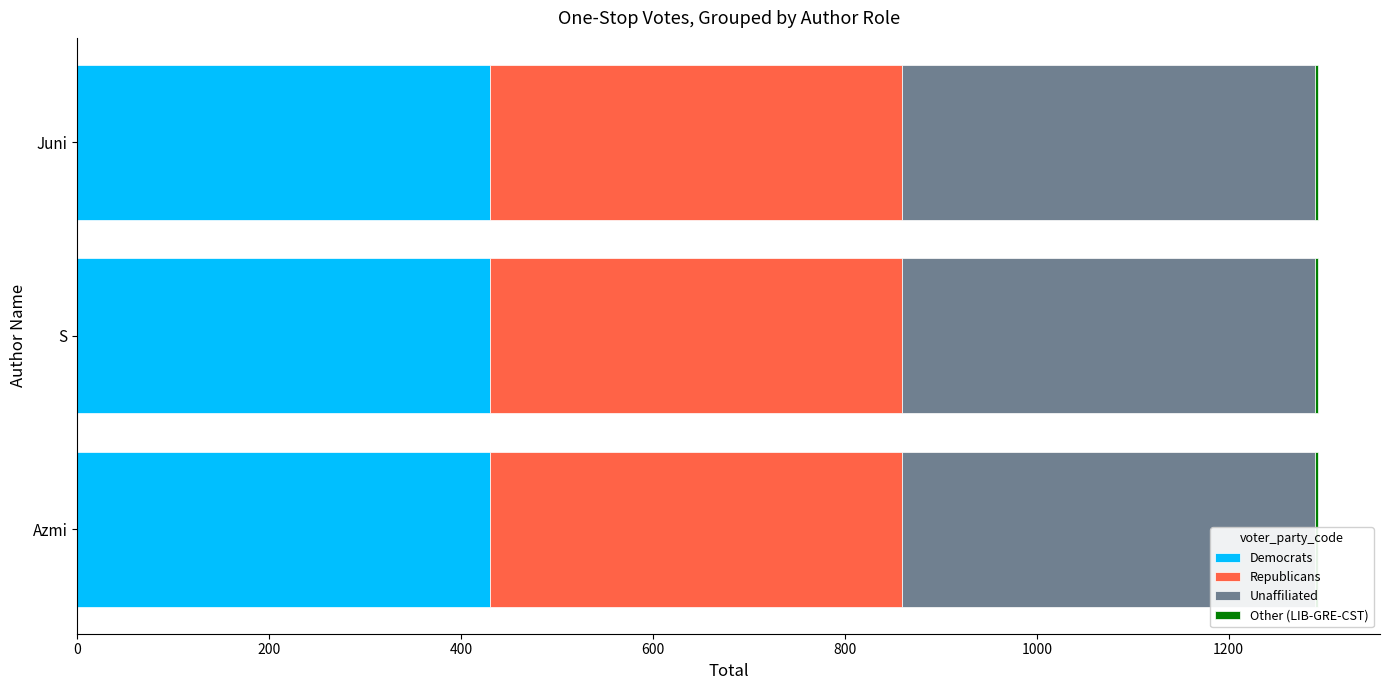

What is the spread (max minus min) of values at S?

427